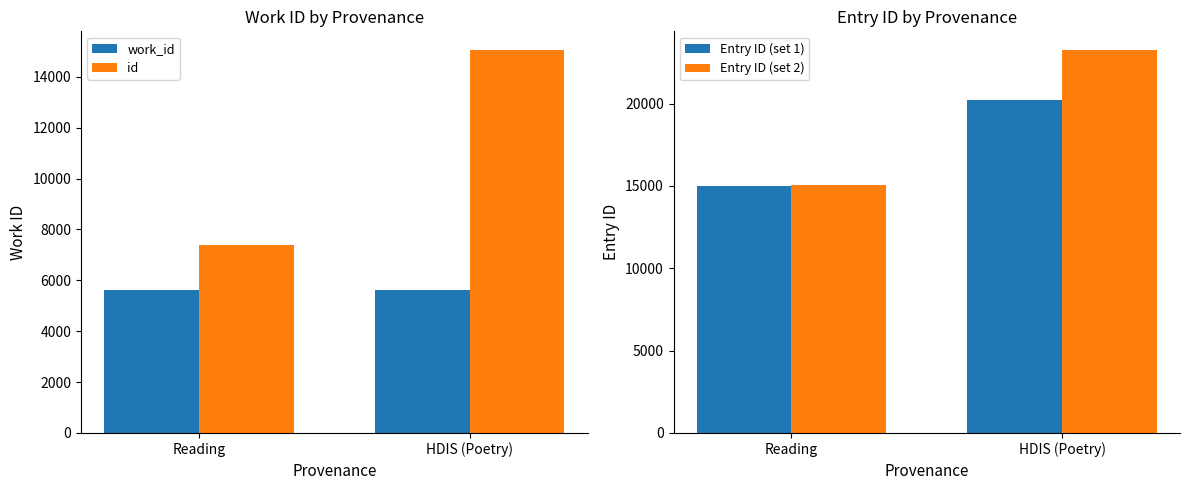

What are all the series names shown in the legend?

work_id, id, Entry ID (set 1), Entry ID (set 2)